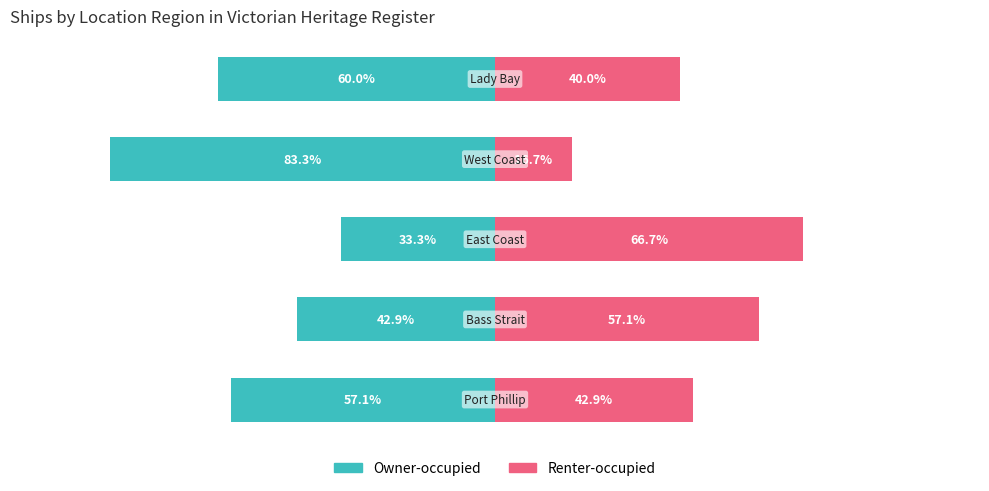

How many bars are there in total?

10